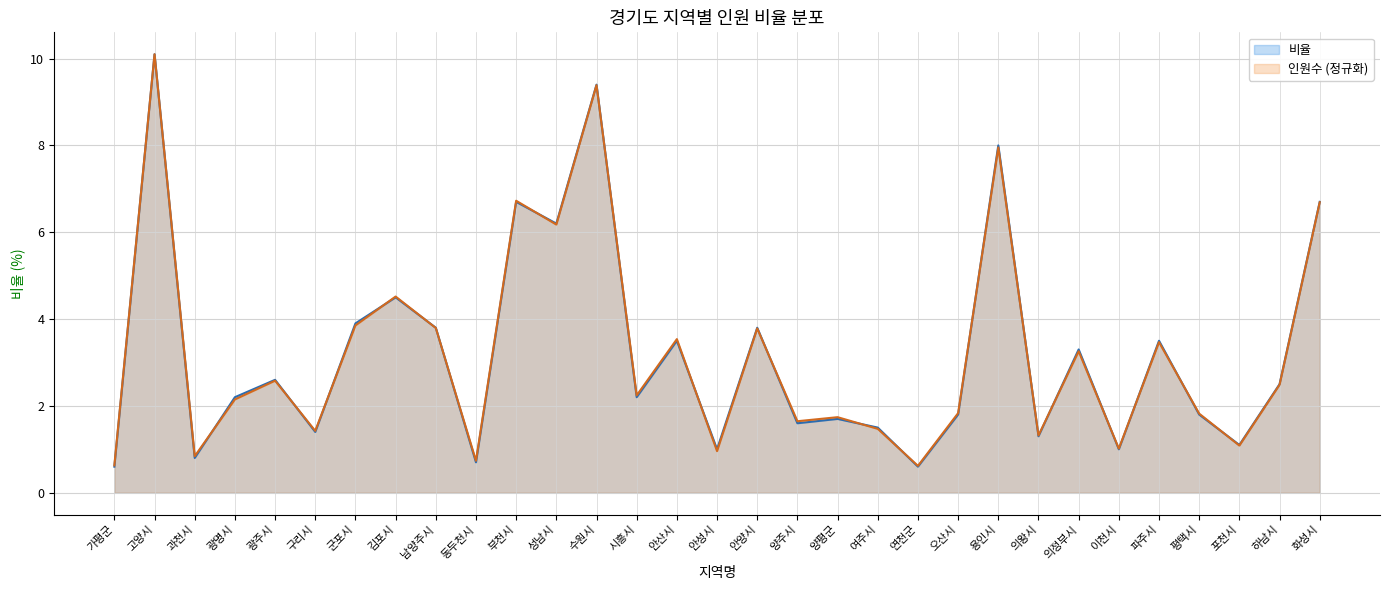

How many data points in 인원수 are above 2?

17